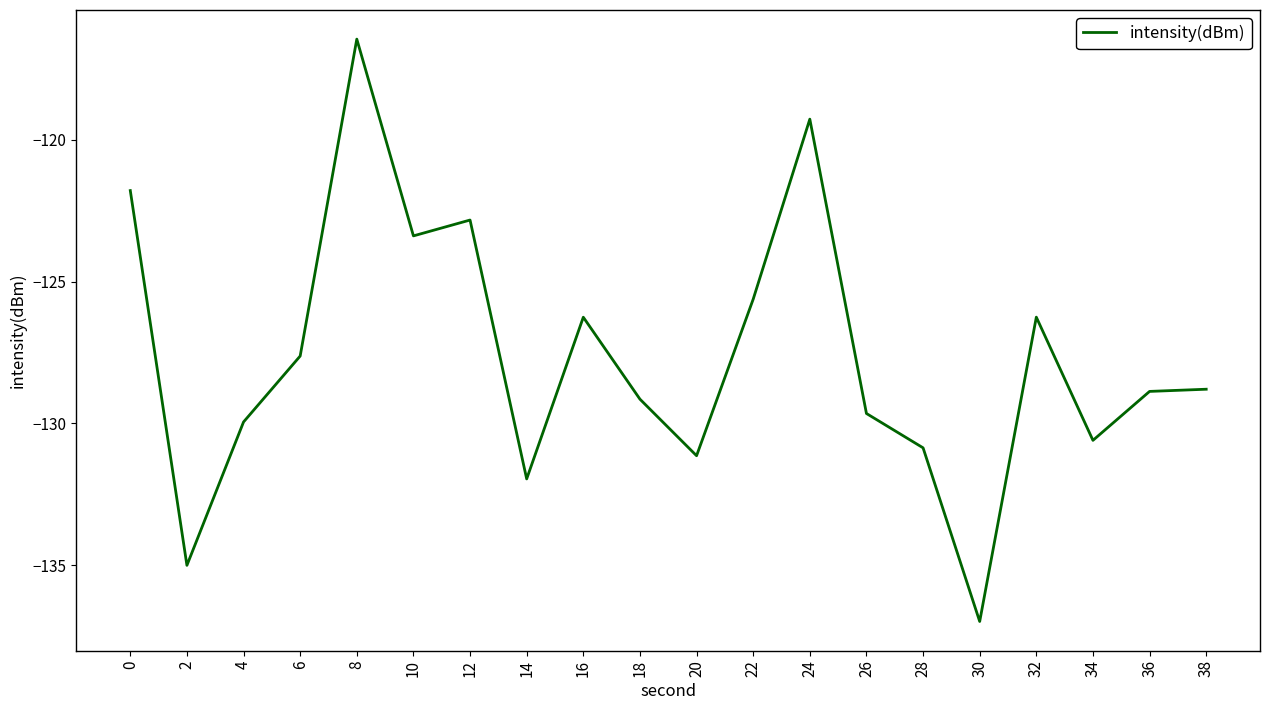

The chart shows a value of -126.3 at 32. True or false?

True